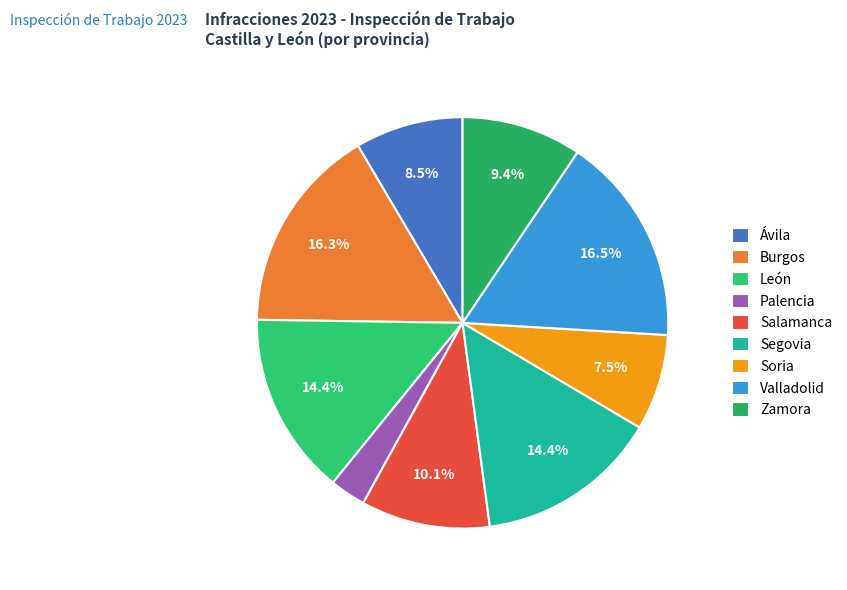

What is the largest slice in the pie chart?

Valladolid